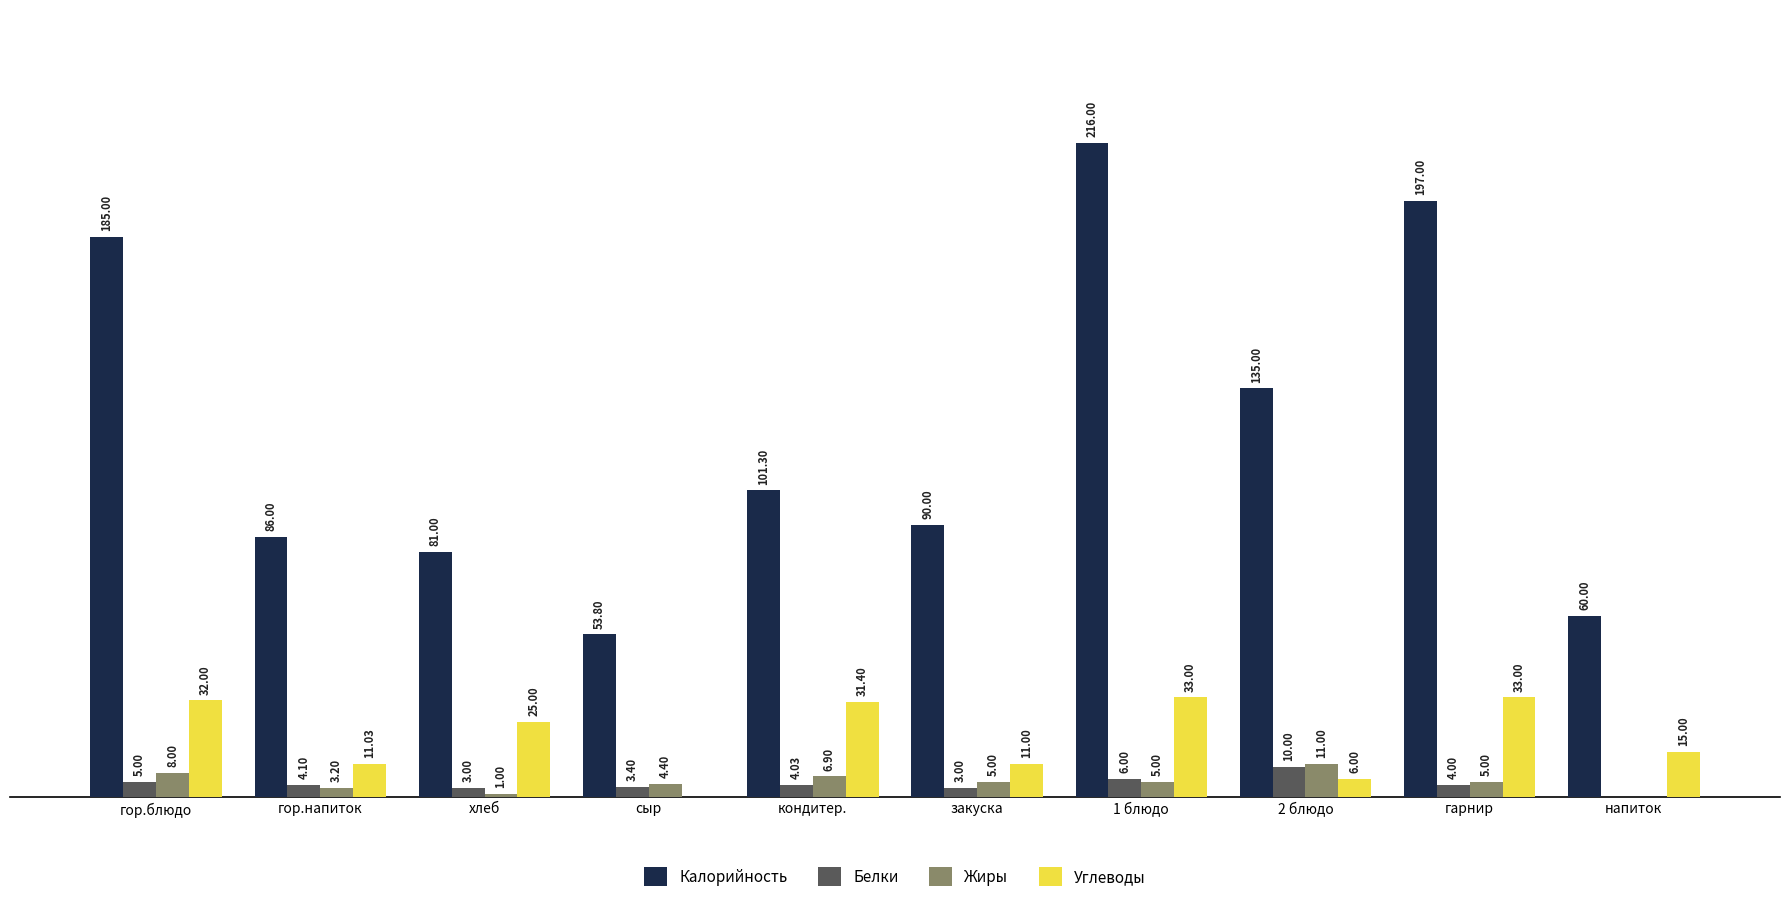

Which series has the widest spread of values?

Калорийность